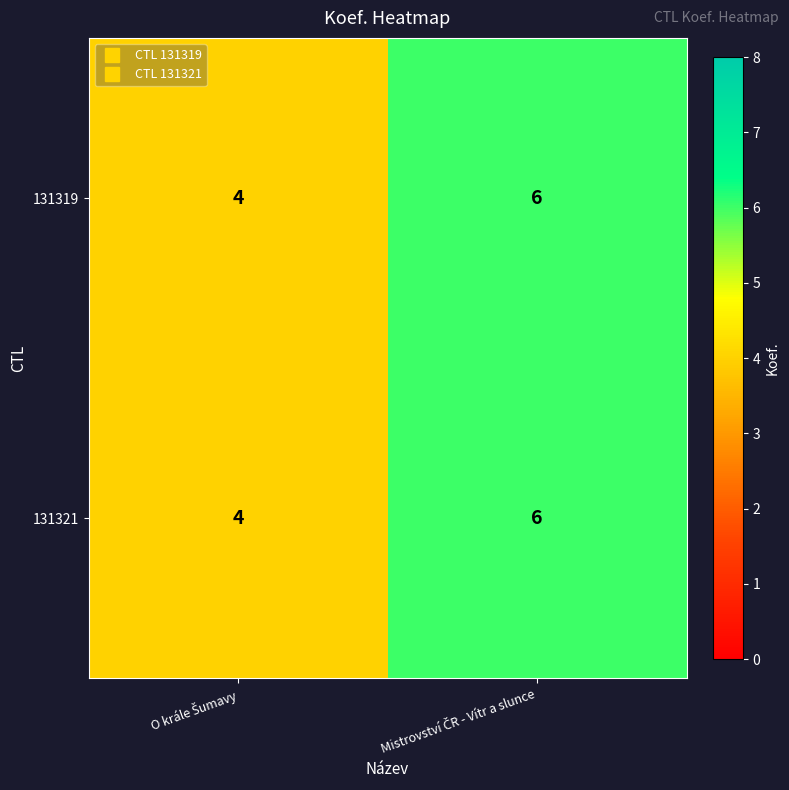

What is the highest value of the 131319 series?

6